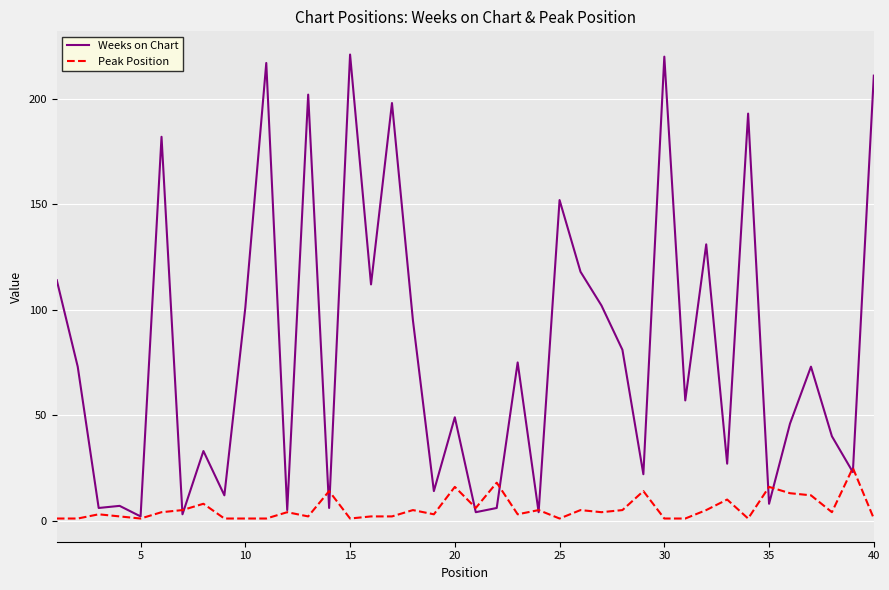

What is the highest value of the Weeks on Chart series?

221